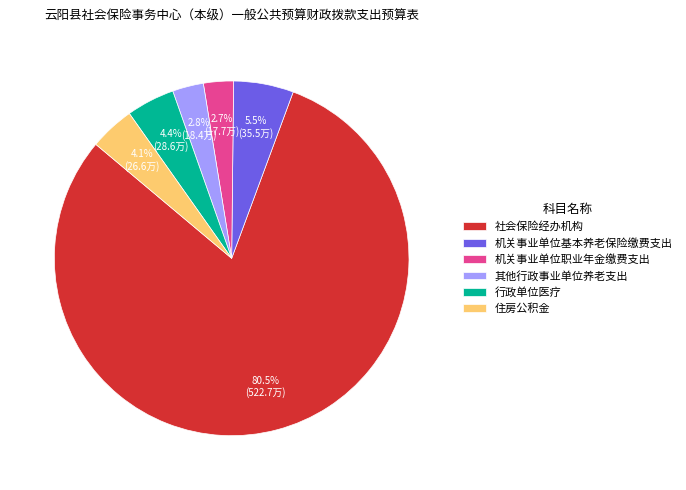

What is the ratio of the value at 行政单位医疗 to the value at 住房公积金?

1.1